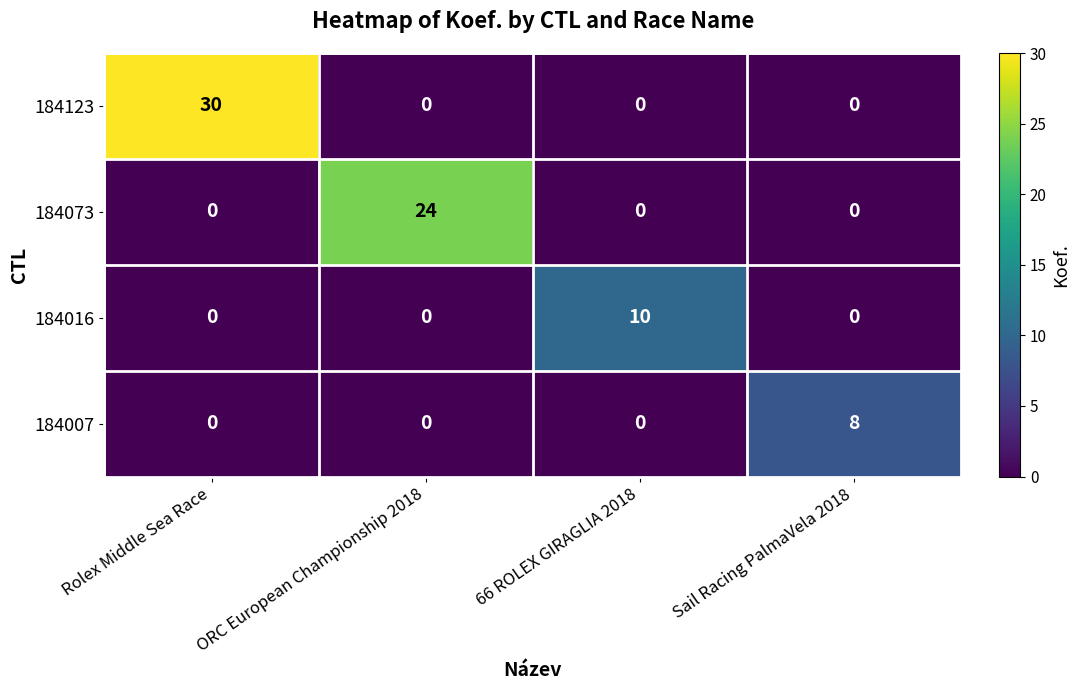

How many 184016 values are between 0 and 10?

4